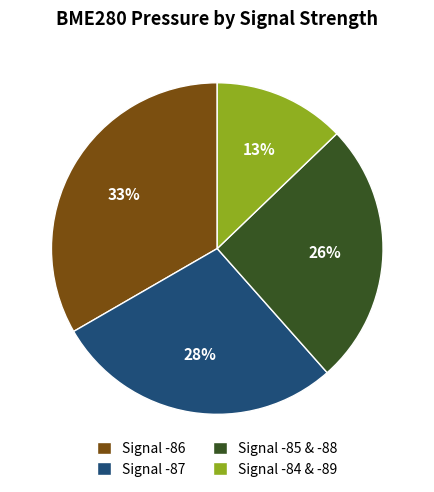

Between Signal -86 and Signal -84 & -89, which is larger?

Signal -86